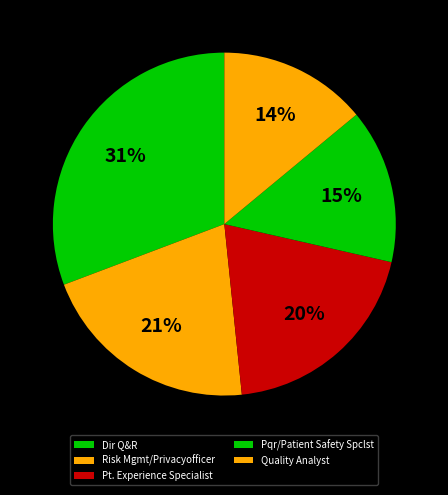

Rank the categories by value from lowest to highest.

Quality Analyst, Pqr/Patient Safety Spclst, Pt. Experience Specialist, Risk Mgmt/Privacyofficer, Dir Q&R